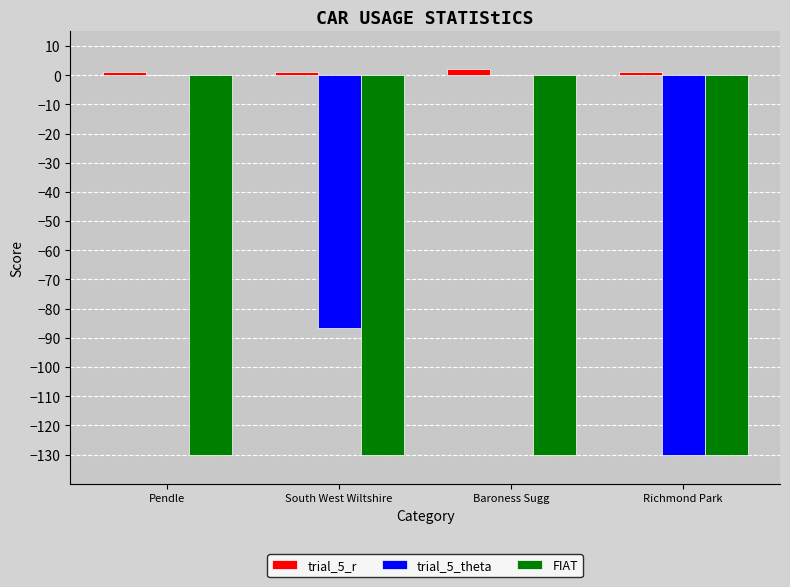

What is the average value of the trial_5_theta series?

-54.2